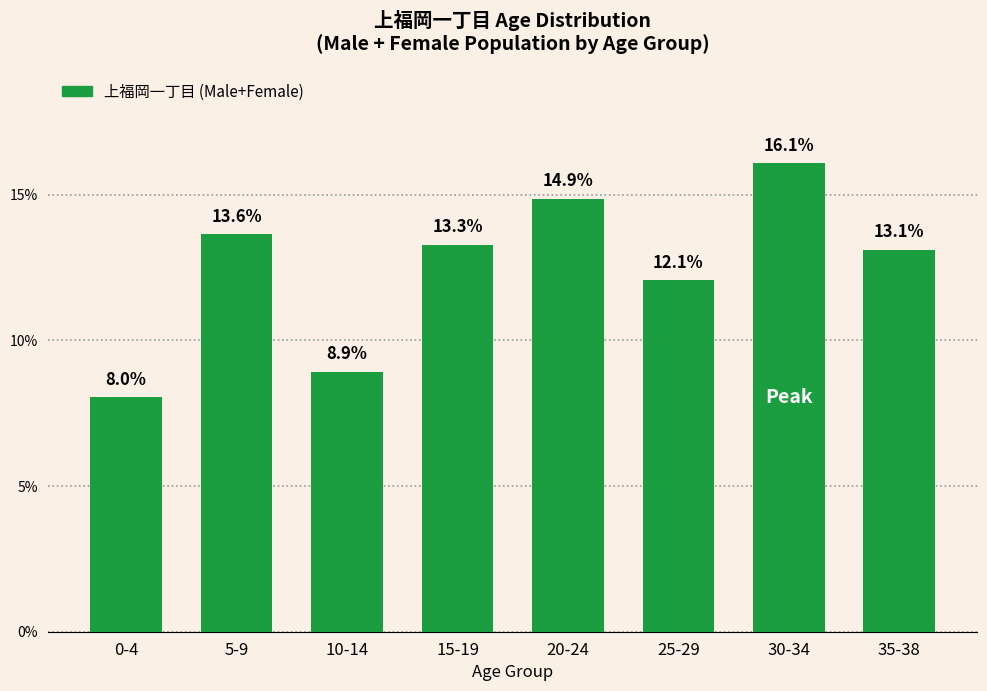

What position from the right is 5-9?

7